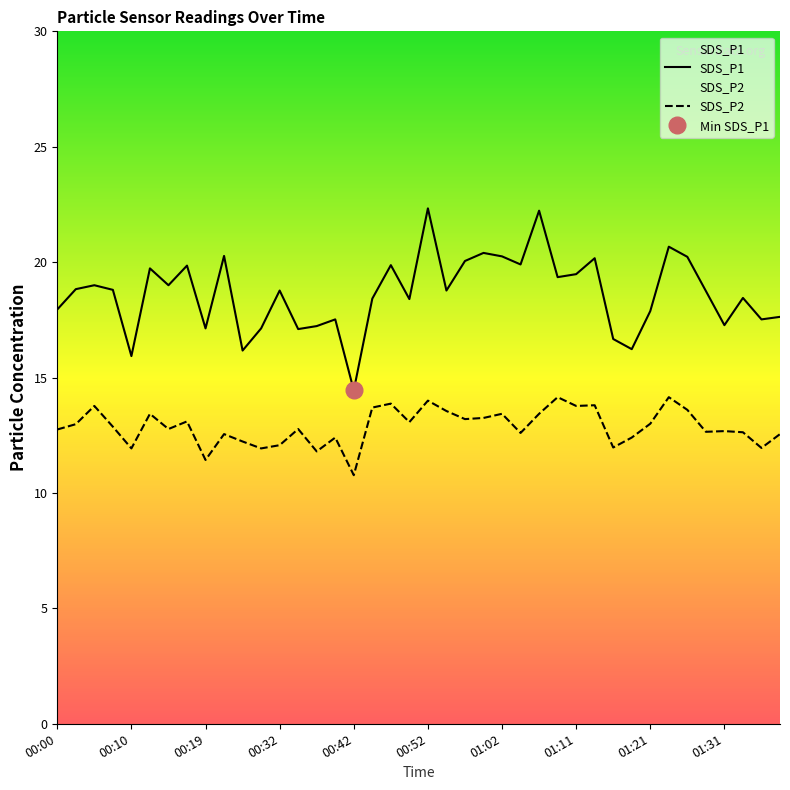

Is the value of SDS_P1 at 00:39 greater than the value of SDS_P2 at 00:39?

Yes